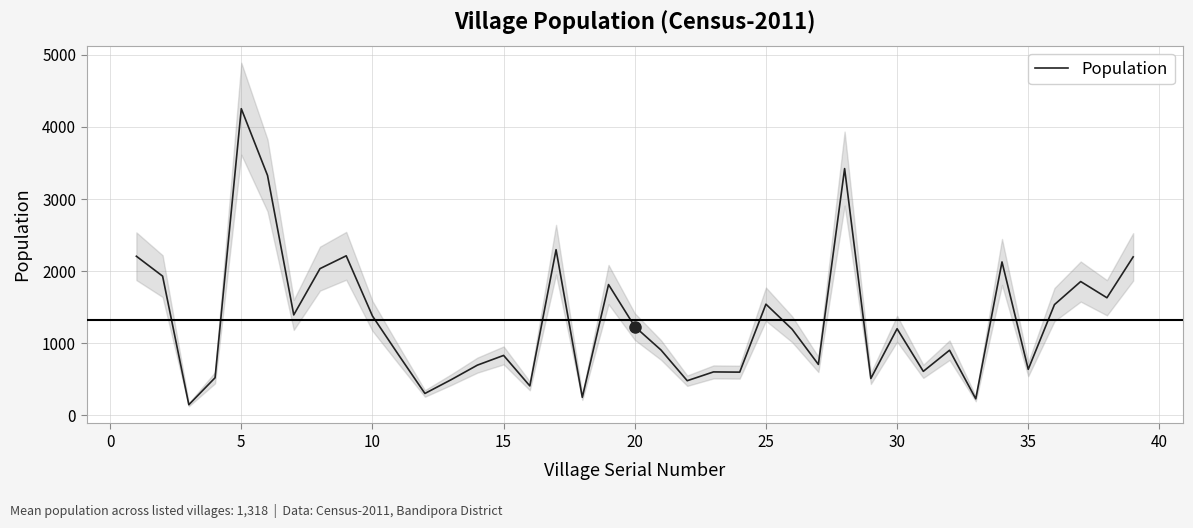

How many data points are above 1193?

19